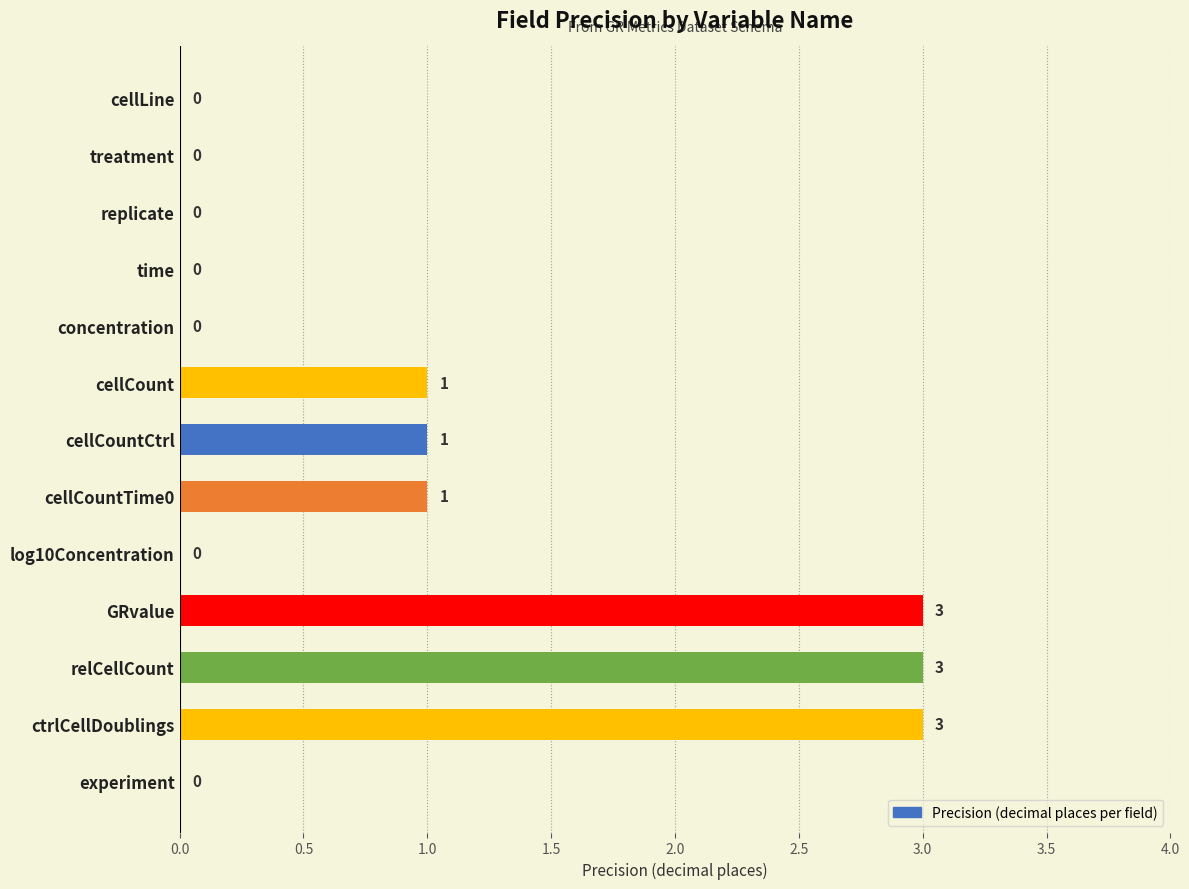

The value at cellLine is 2. True or false?

False